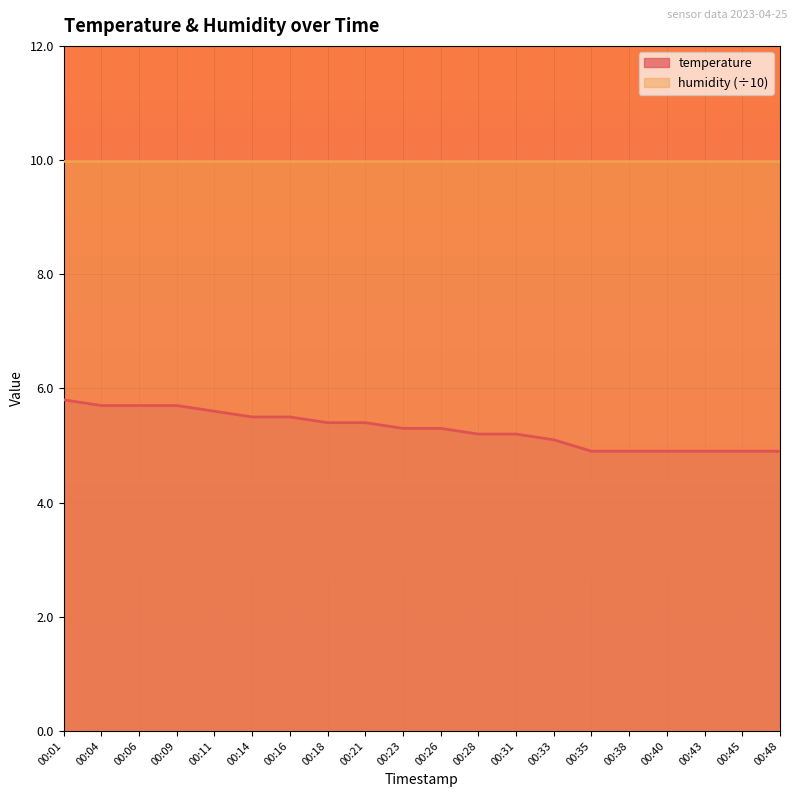

Does the chart display data point markers on the line(s)?

No